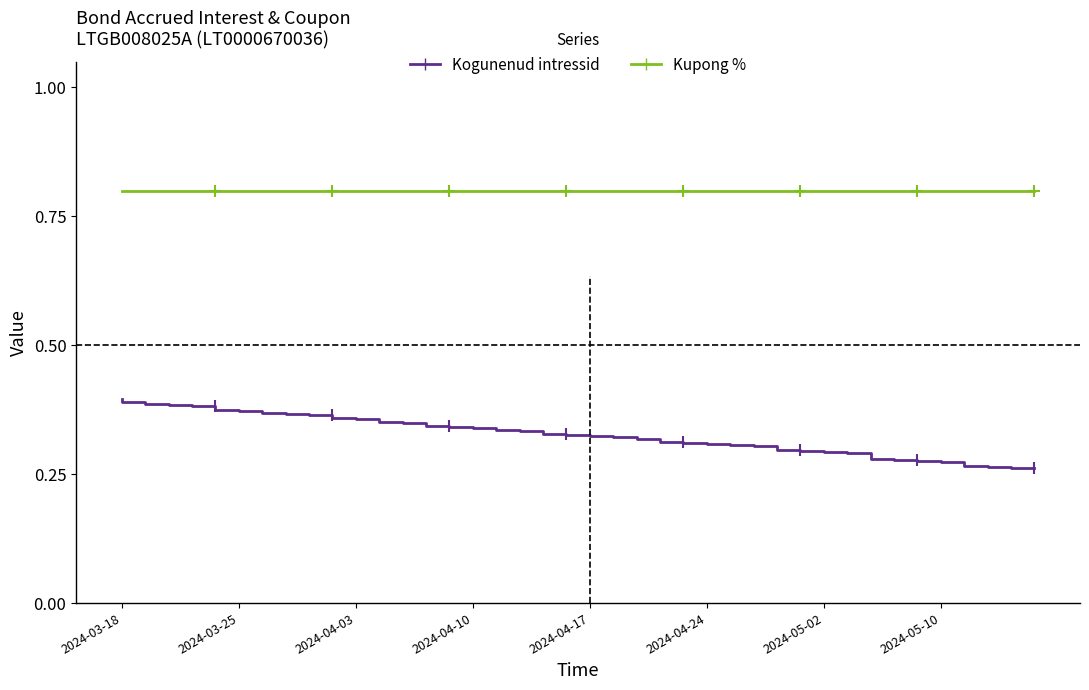

True or false: Kogunenud intressid and Kupong % cross at least once.

False